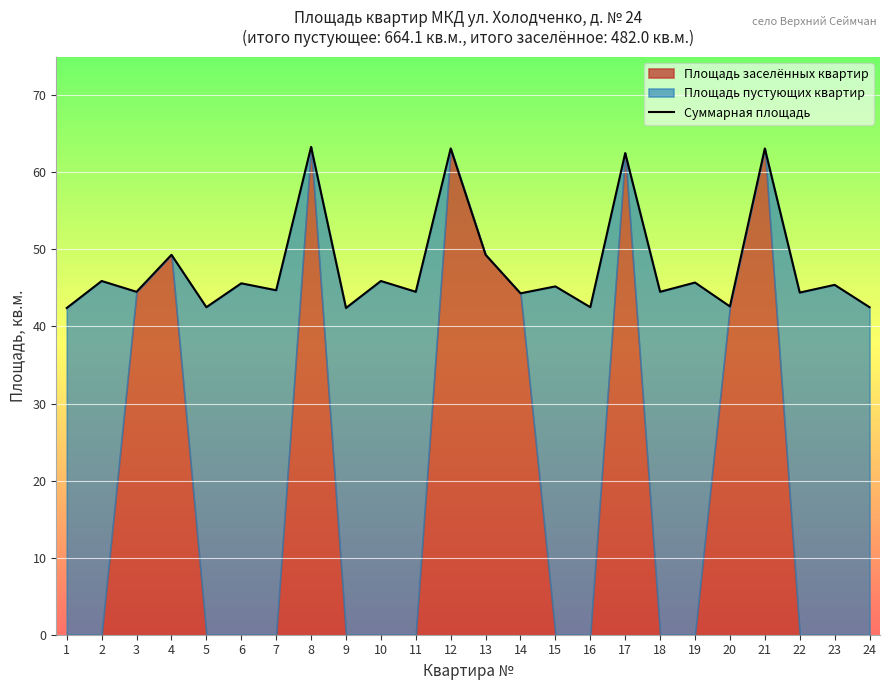

What is the smallest value displayed?

42.4